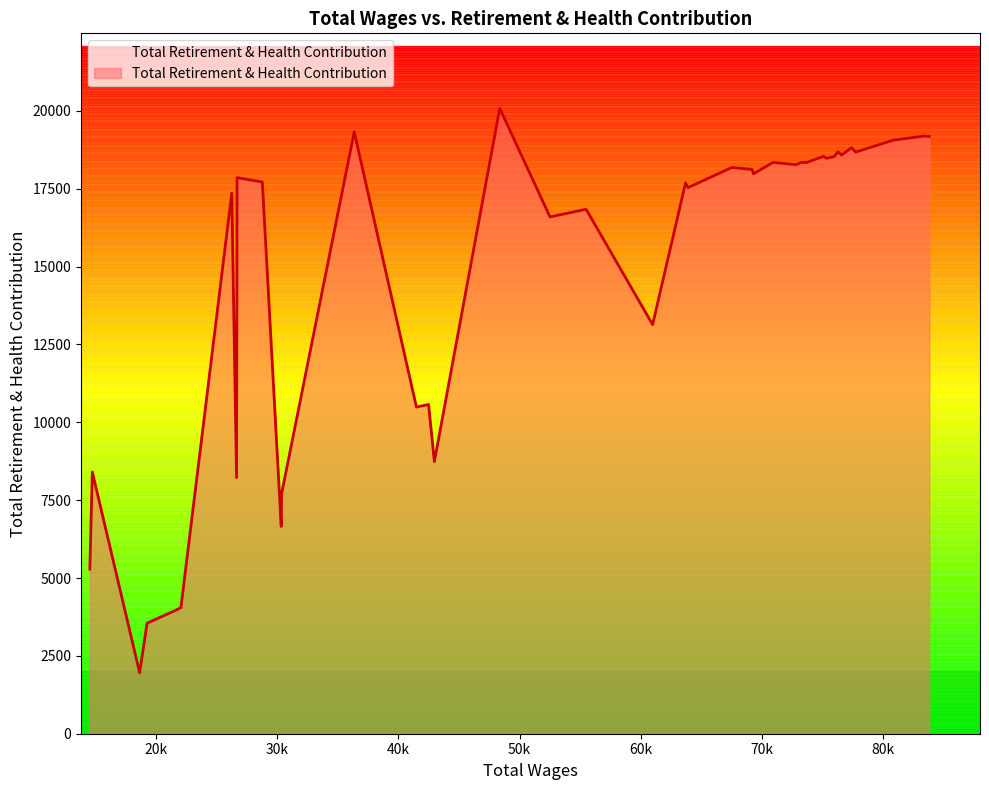

What is the minimum value shown in the chart?

1958